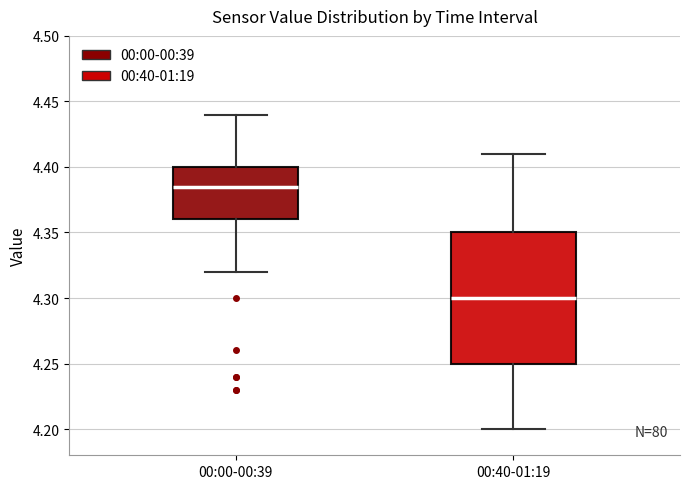

Where does the lower whisker of the box for 00:00-00:39 end on the y-axis? The values are not printed on the chart, so give them approximately, as read against the axis.

4.320